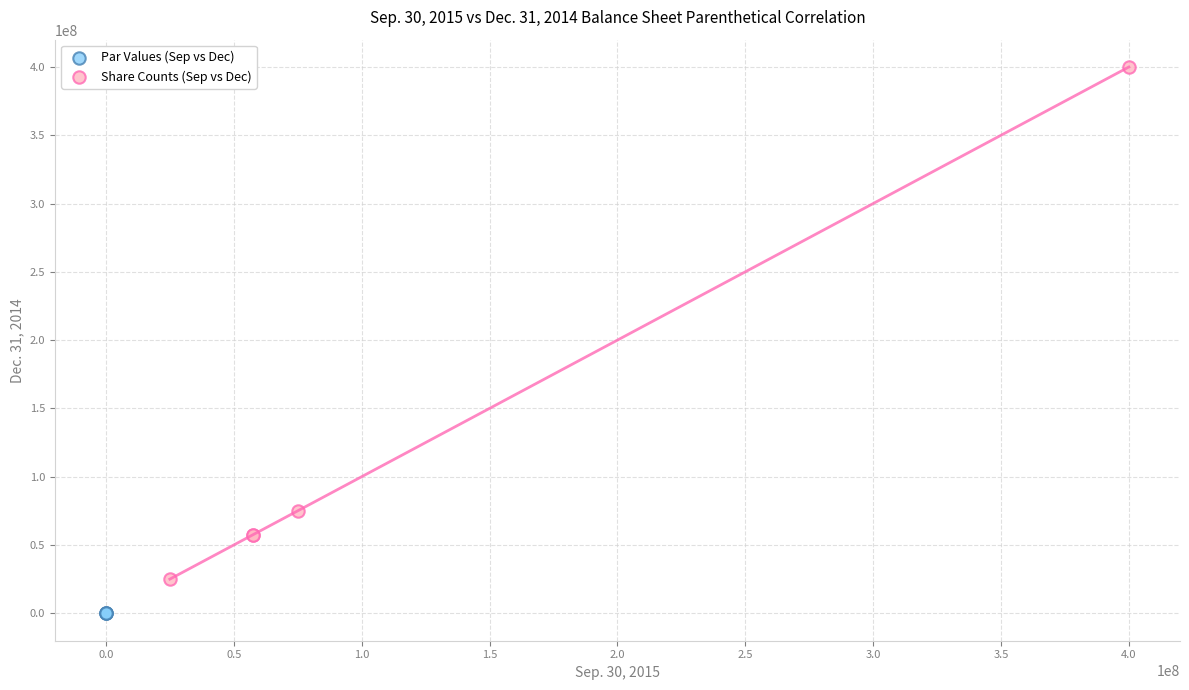

Which series contains the highest Y value?

Share Counts (Sep vs Dec)